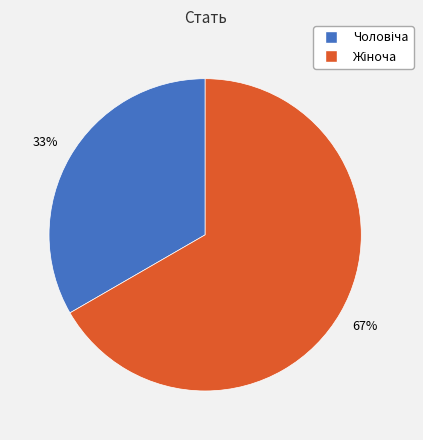

How many slices are in this pie chart?

2